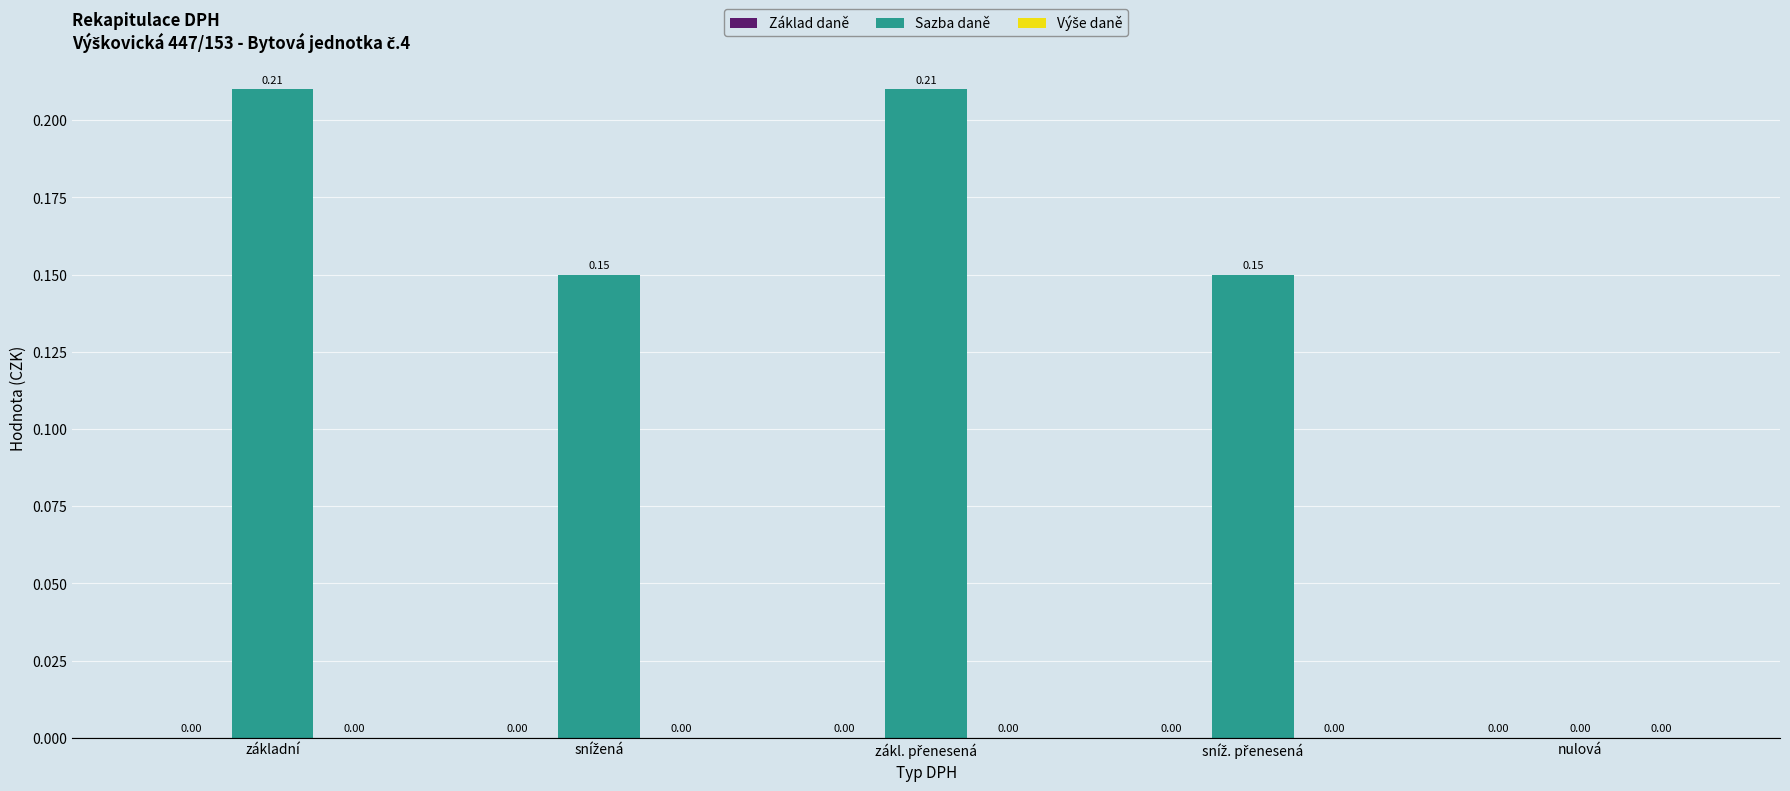

Where is the data nearest to the value 0?

nulová